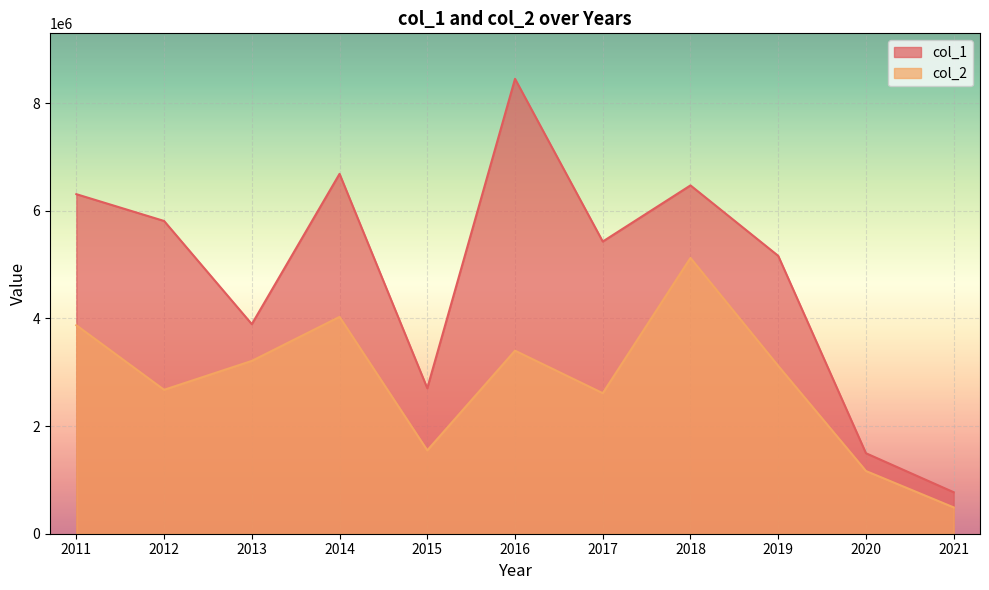

What is the difference between the maximum and second lowest values in the col_2 series?

3960125